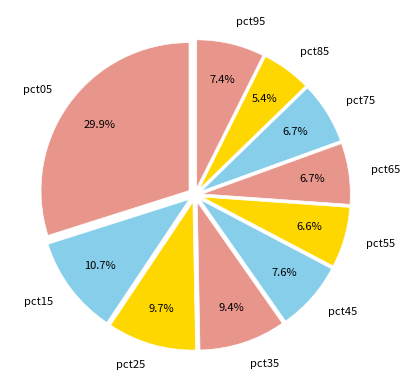

To the nearest percent, what portion does pct35 represent?

9%